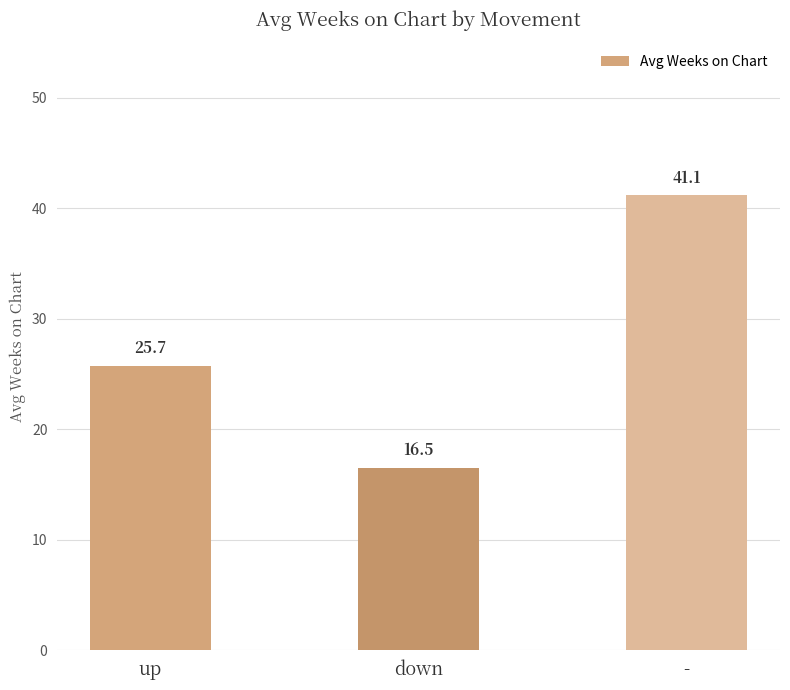

What is the smallest value displayed?

16.5